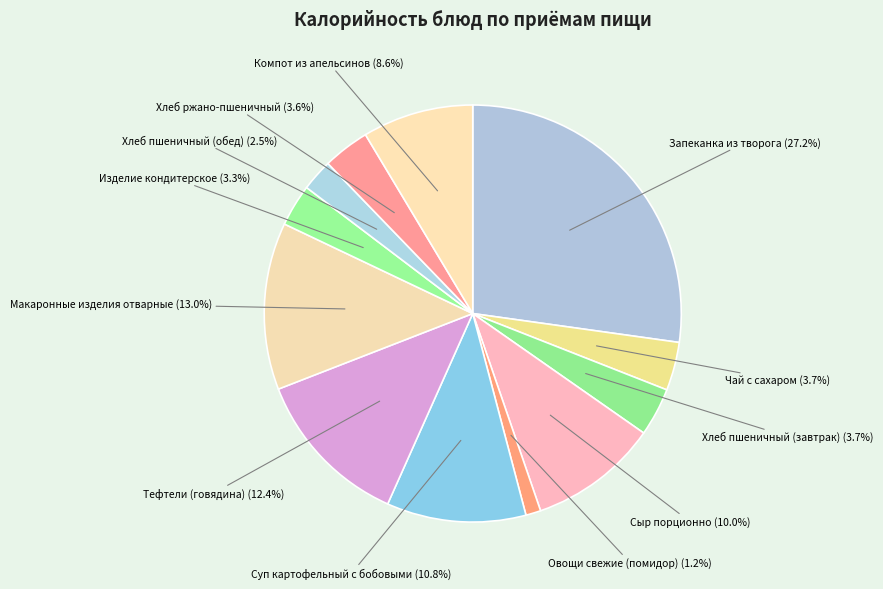

What is the smallest slice in the pie chart?

Овощи свежие (помидор)